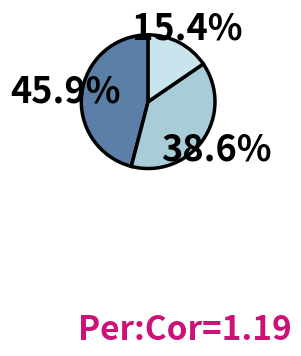

Is there any slice that represents more than half of the pie?

No